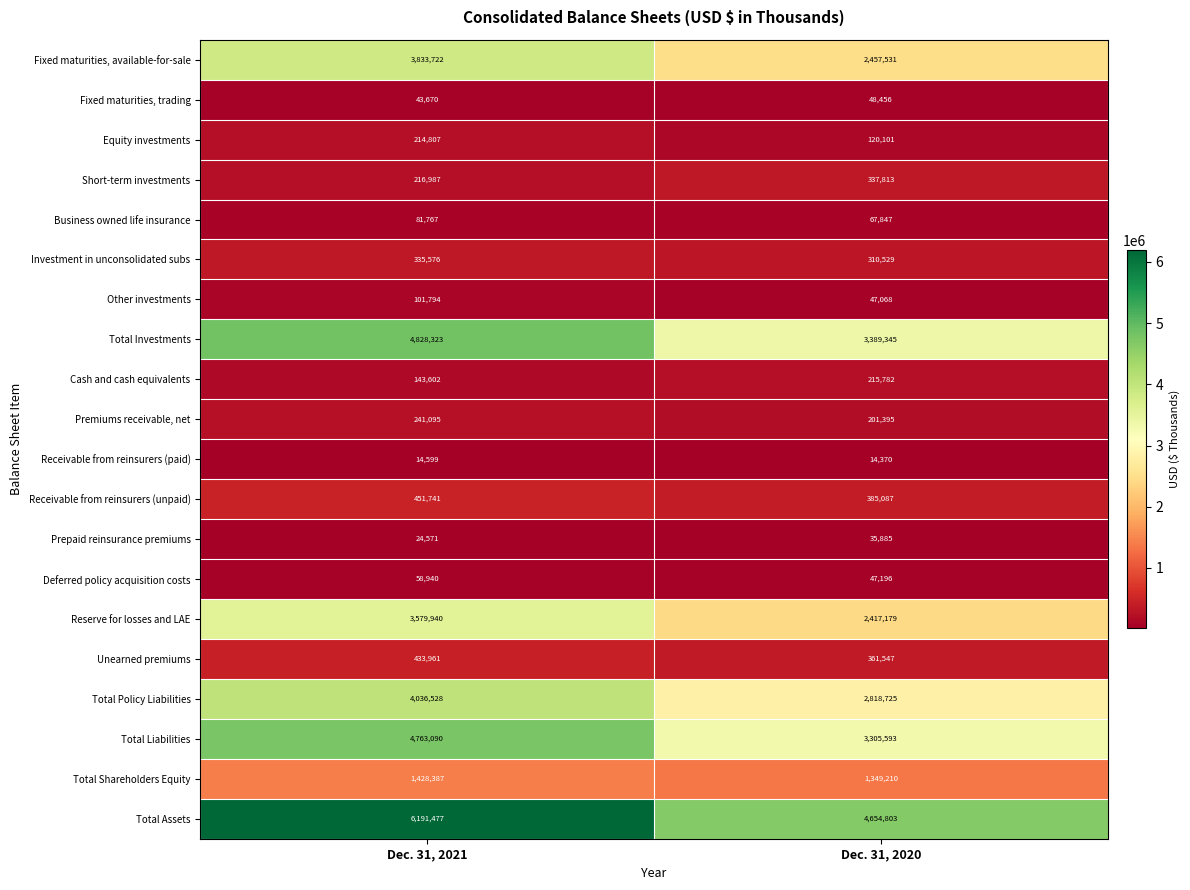

How many distinct data groups are displayed?

20